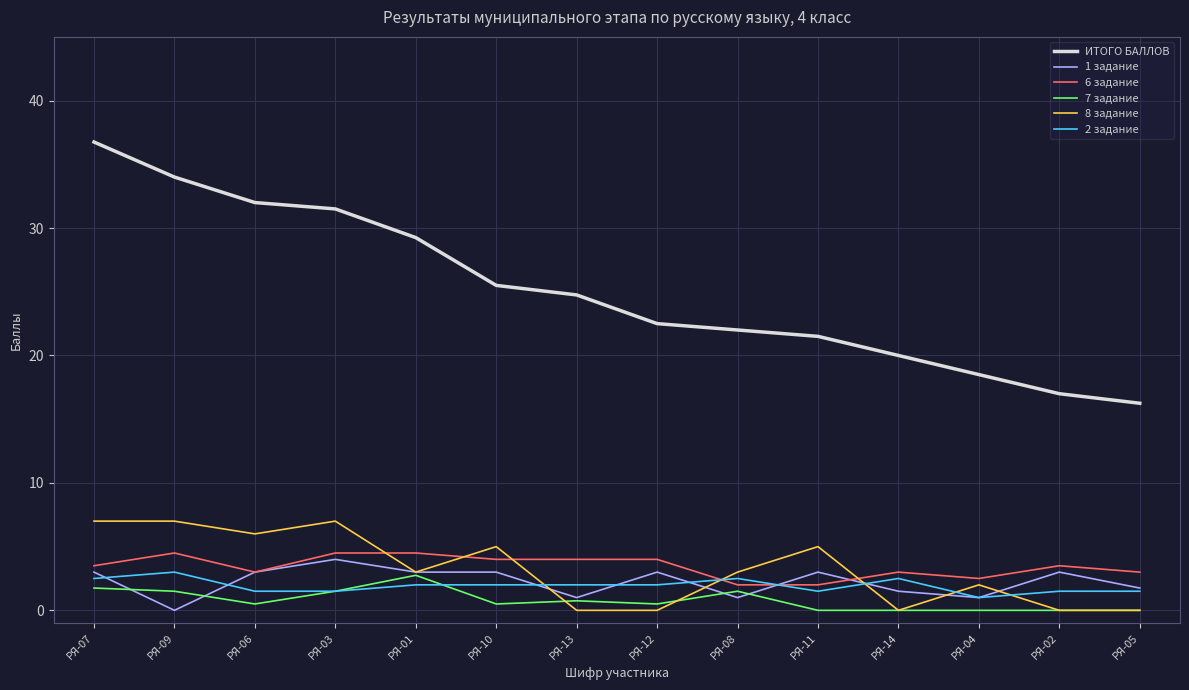

Is the value of 7 задание at РЯ-13 greater than the value of 6 задание at РЯ-06?

No